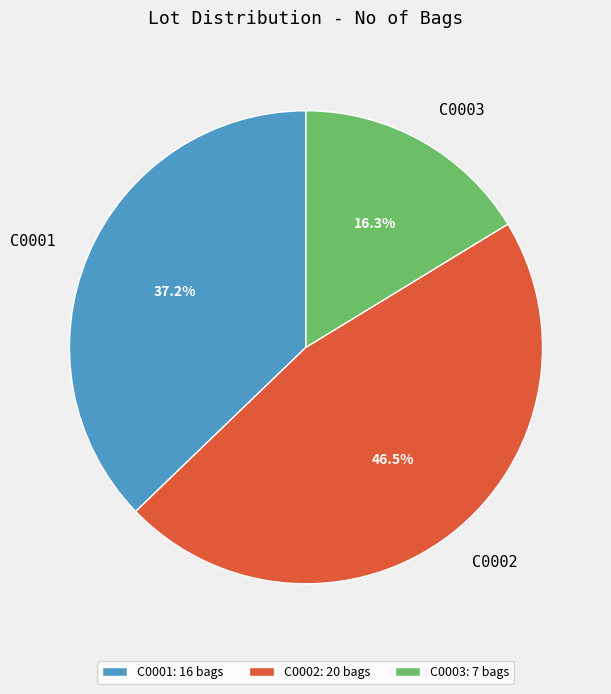

Is there a majority slice in this chart?

No